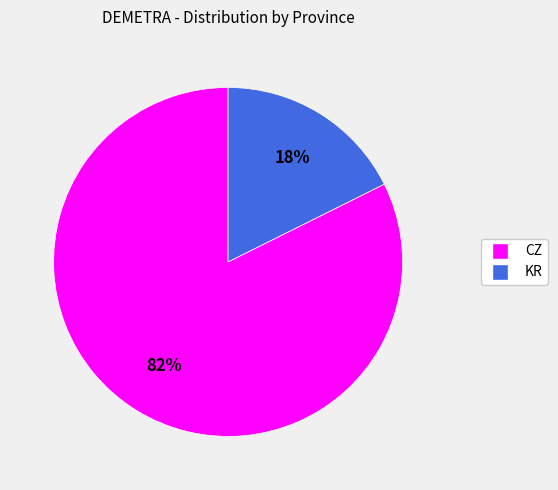

Between KR and CZ, which is larger?

CZ